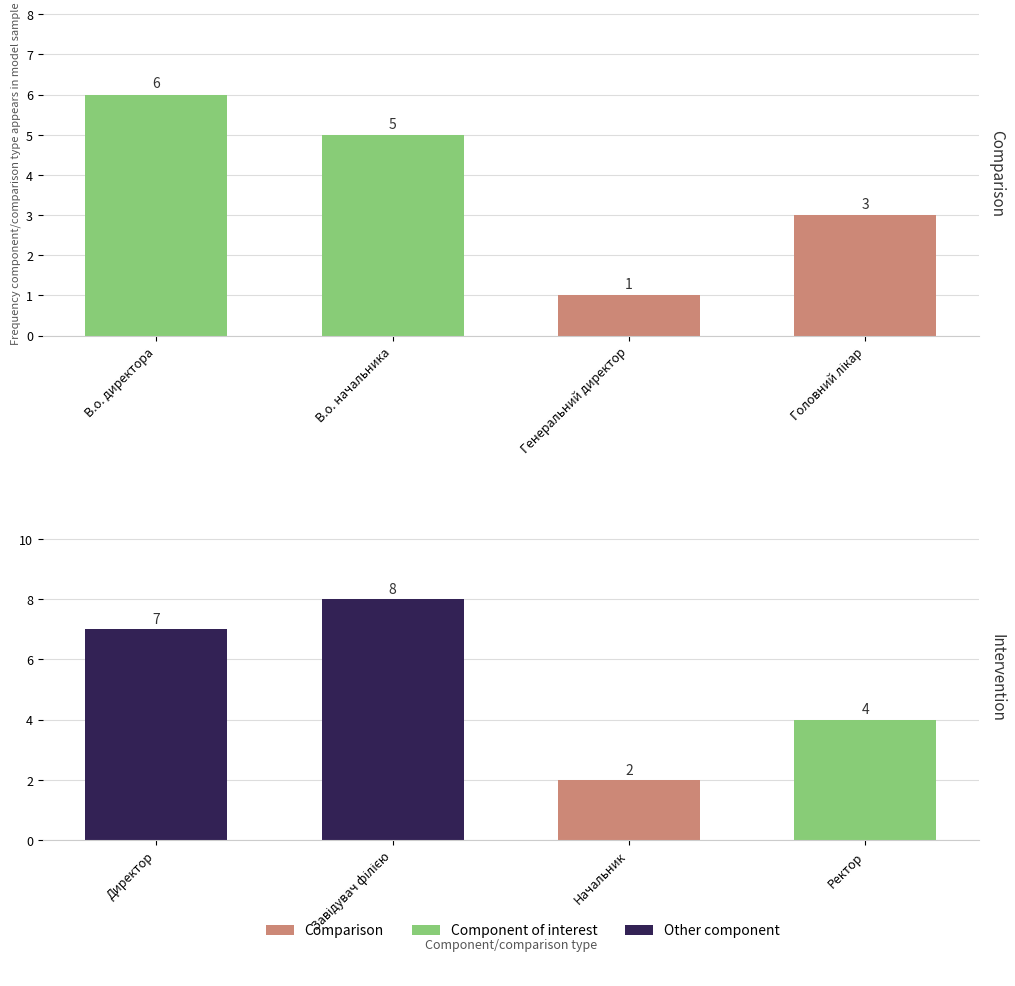

How many values in the Ідентифікатор (bottom) series exceed 7?

1